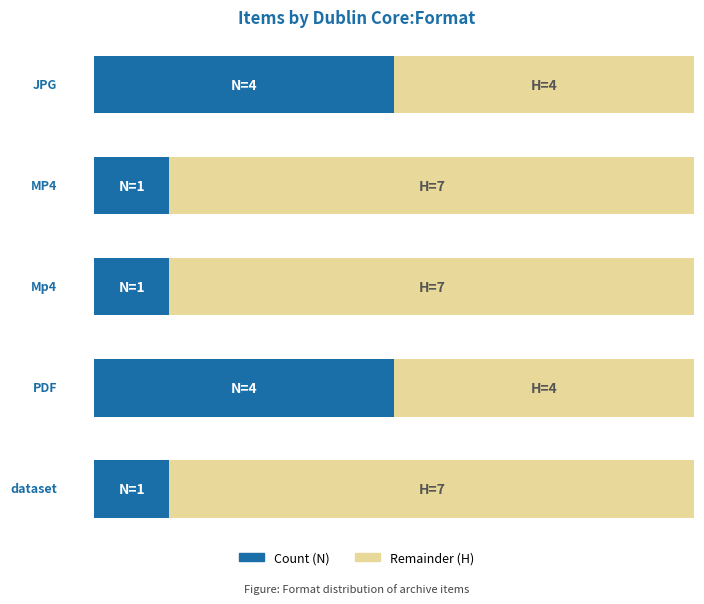

Where is count nearest to the value 2?

Mp4